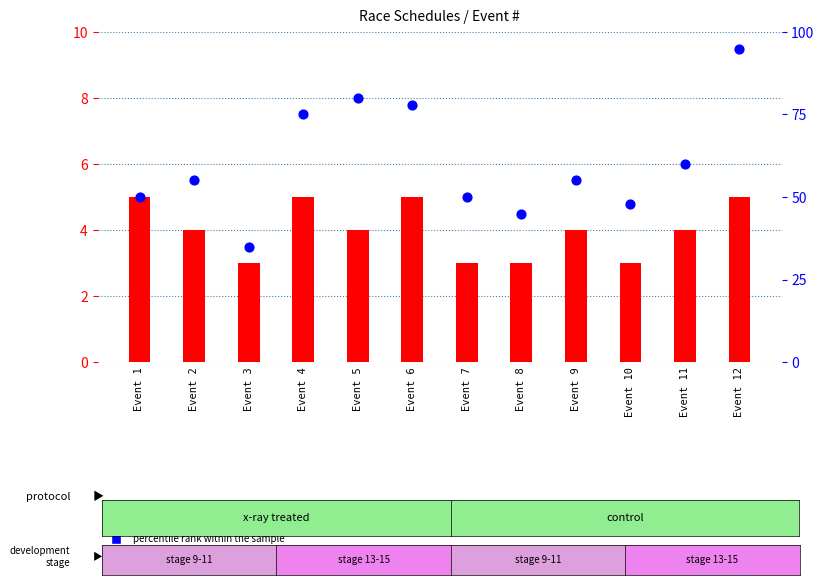

At which category is the sum across all series the highest?

Event 12